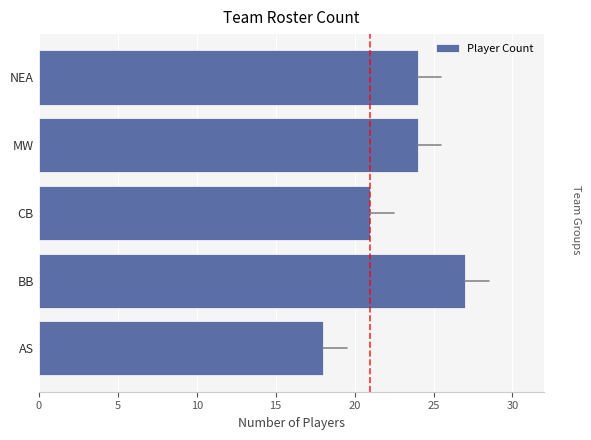

Reading bottom to top, list all the values displayed in this chart.

AS=18	BB=27	CB=21	MW=24	NEA=24